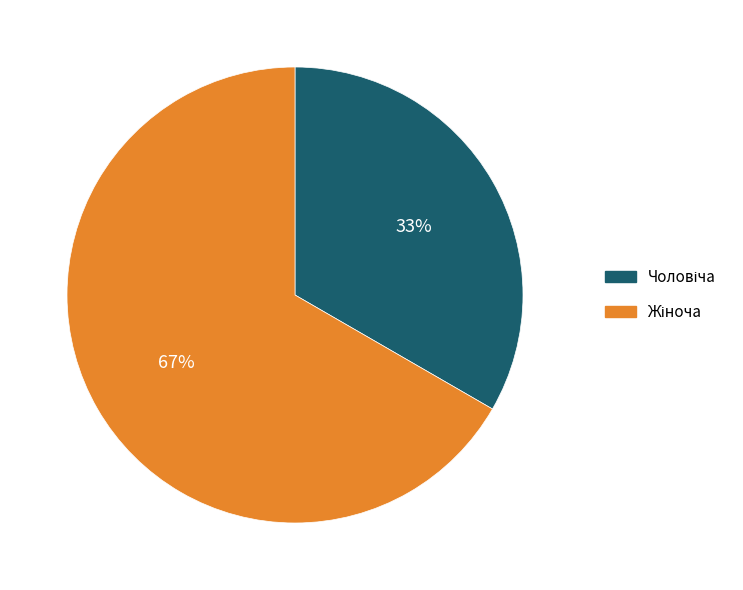

Is there a majority slice in this chart?

Yes